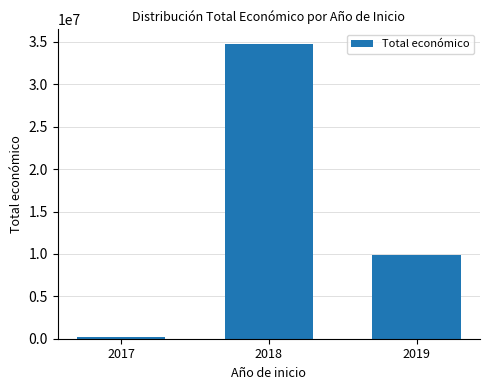

Which category has the lowest value across all series?

2017